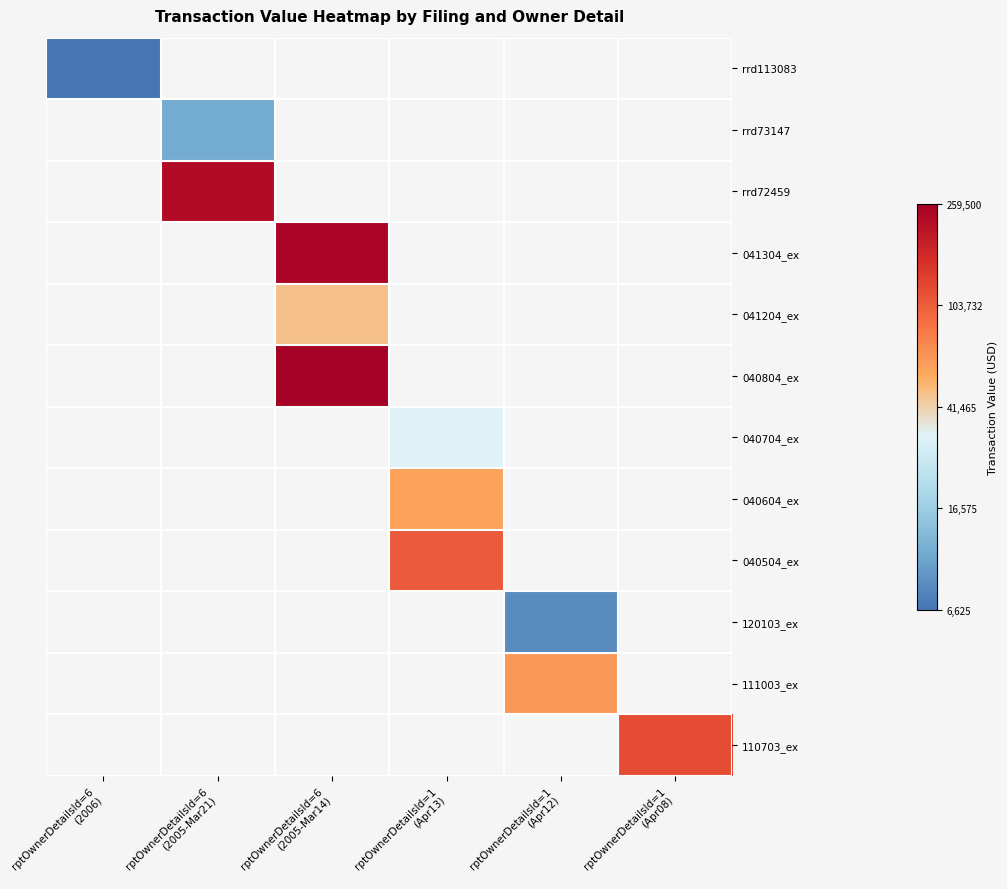

Which category has the highest value in the rrd113083 series?

rptOwnerDetailsId=6 (2006)